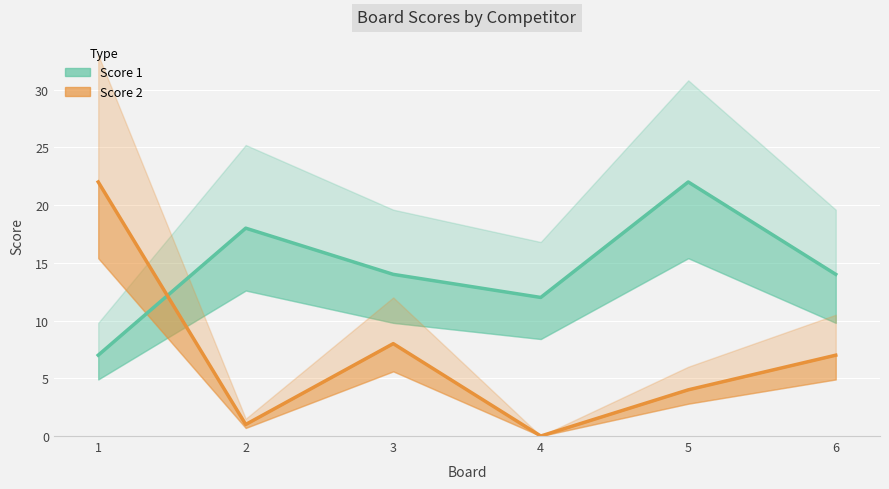

What is the difference between the Score 1 values at 2 and 5?

4